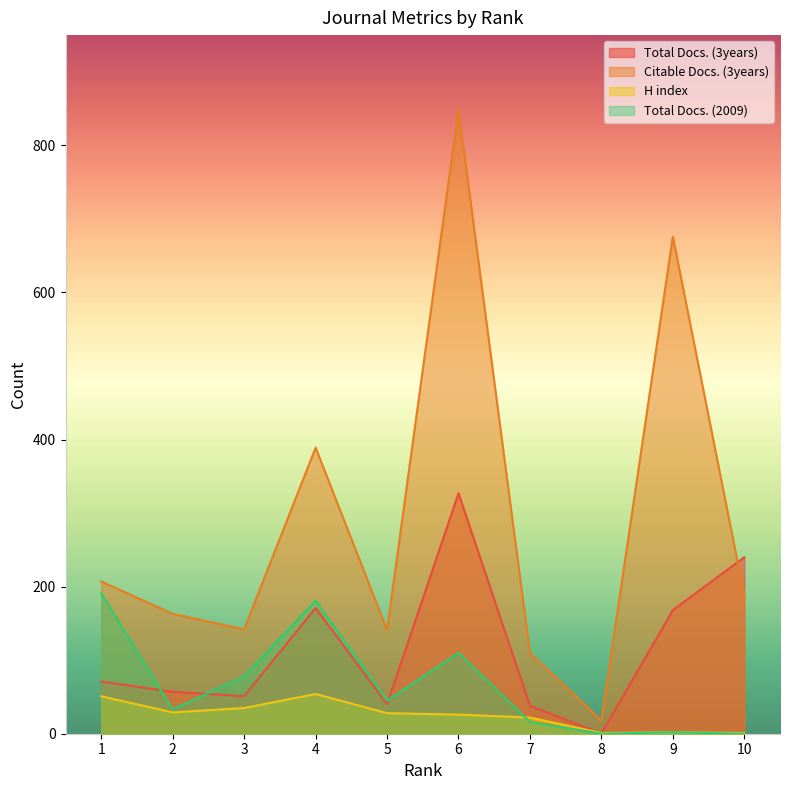

What is the value of the H index point at the 10th from the left?

1